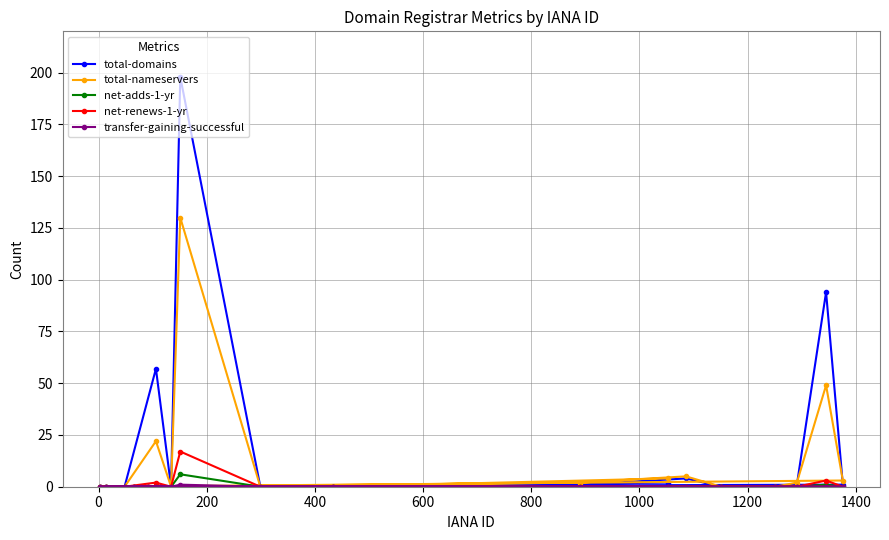

True or false: net-renews-1-yr and net-adds-1-yr intersect in this chart.

False